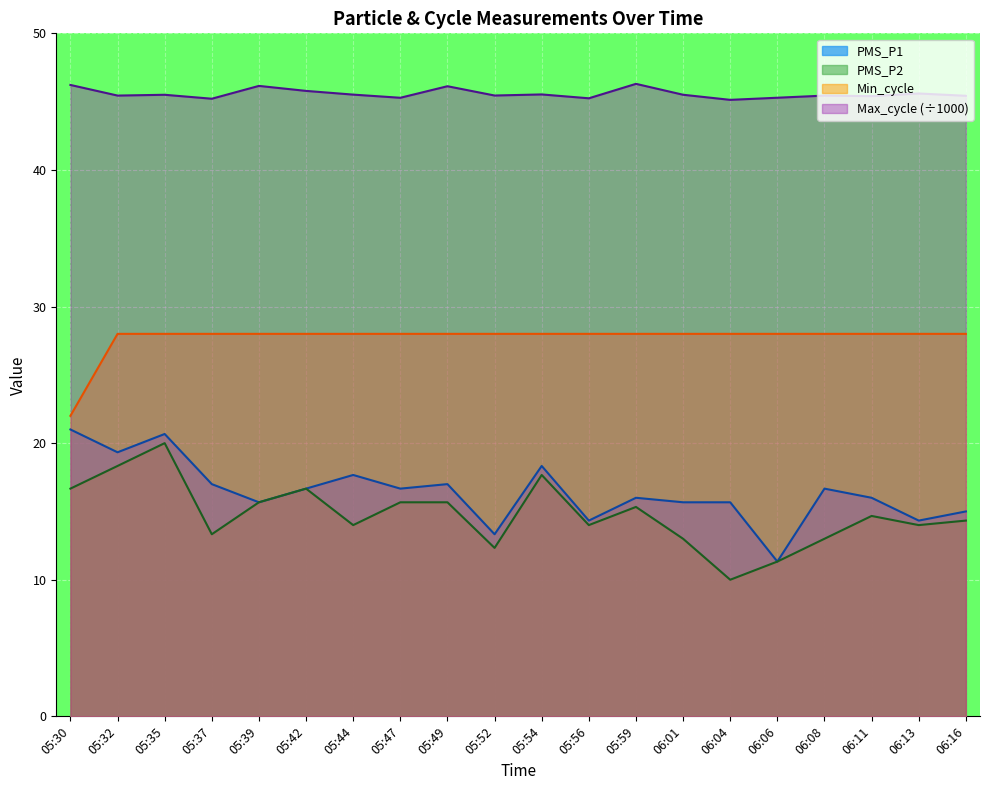

What is the label of the 14th point from the left?

06:01